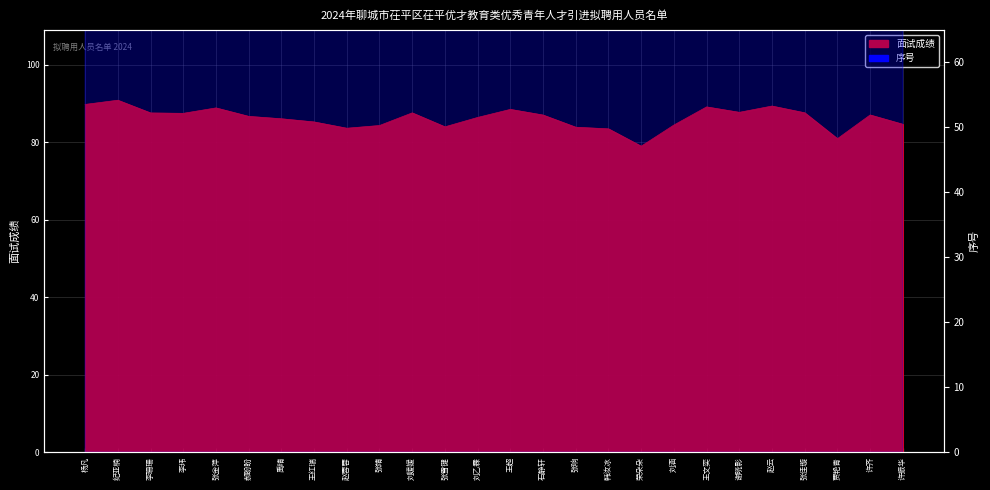

The value at 王红瑞 is 123.1. True or false?

False